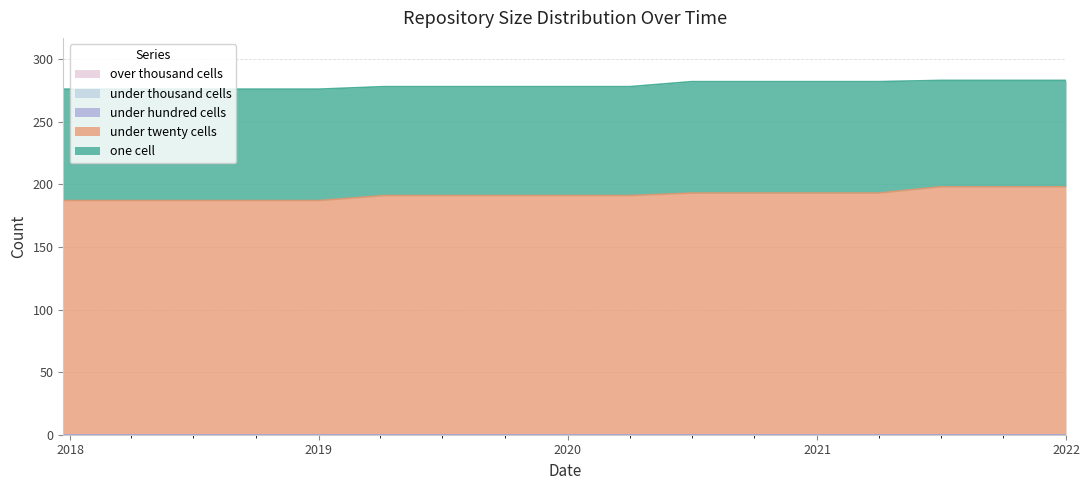

What is the lowest value of the one_cell series?

85